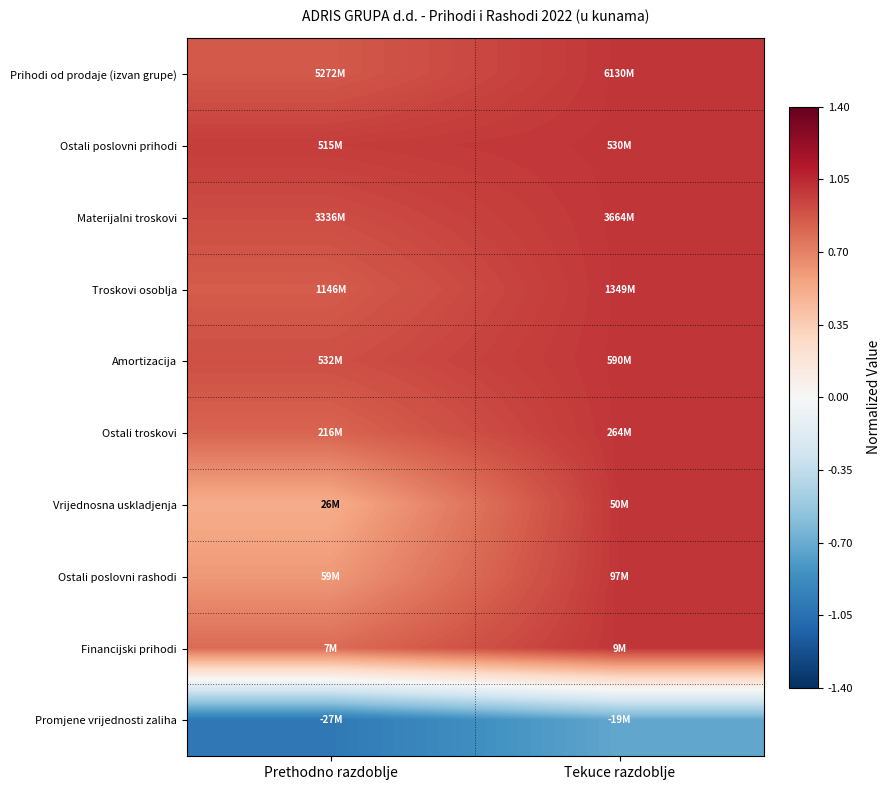

Which category has the highest value across all series?

Tekuce razdoblje